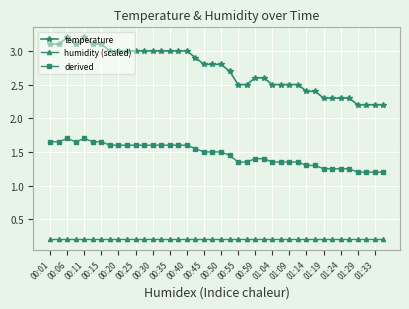

Count the derived values in the range 1 to 2.

40